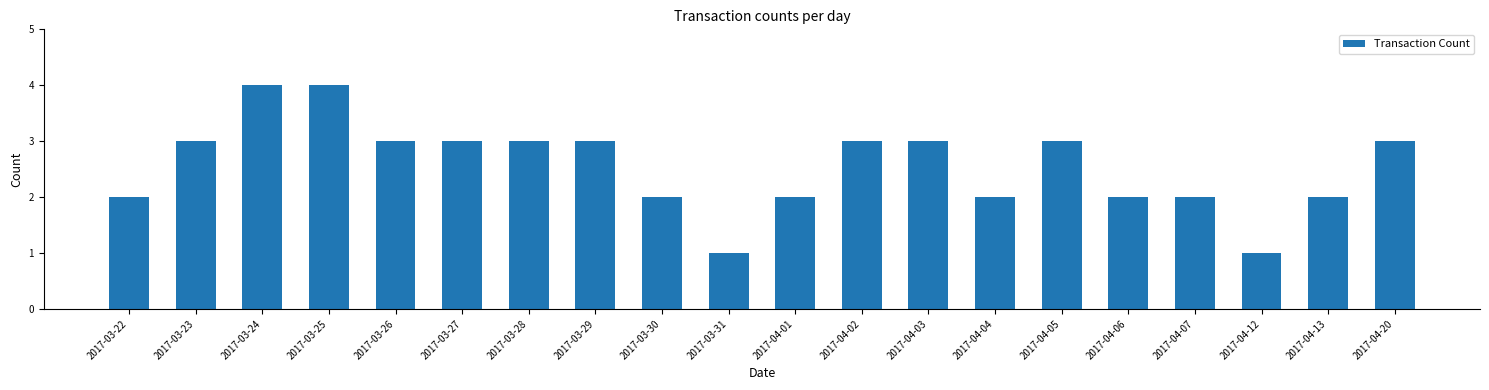

Reading right to left, list all the values displayed in this chart.

2017-04-20=3	2017-04-13=2	2017-04-12=1	2017-04-07=2	2017-04-06=2	2017-04-05=3	2017-04-04=2	2017-04-03=3	2017-04-02=3	2017-04-01=2	2017-03-31=1	2017-03-30=2	2017-03-29=3	2017-03-28=3	2017-03-27=3	2017-03-26=3	2017-03-25=4	2017-03-24=4	2017-03-23=3	2017-03-22=2